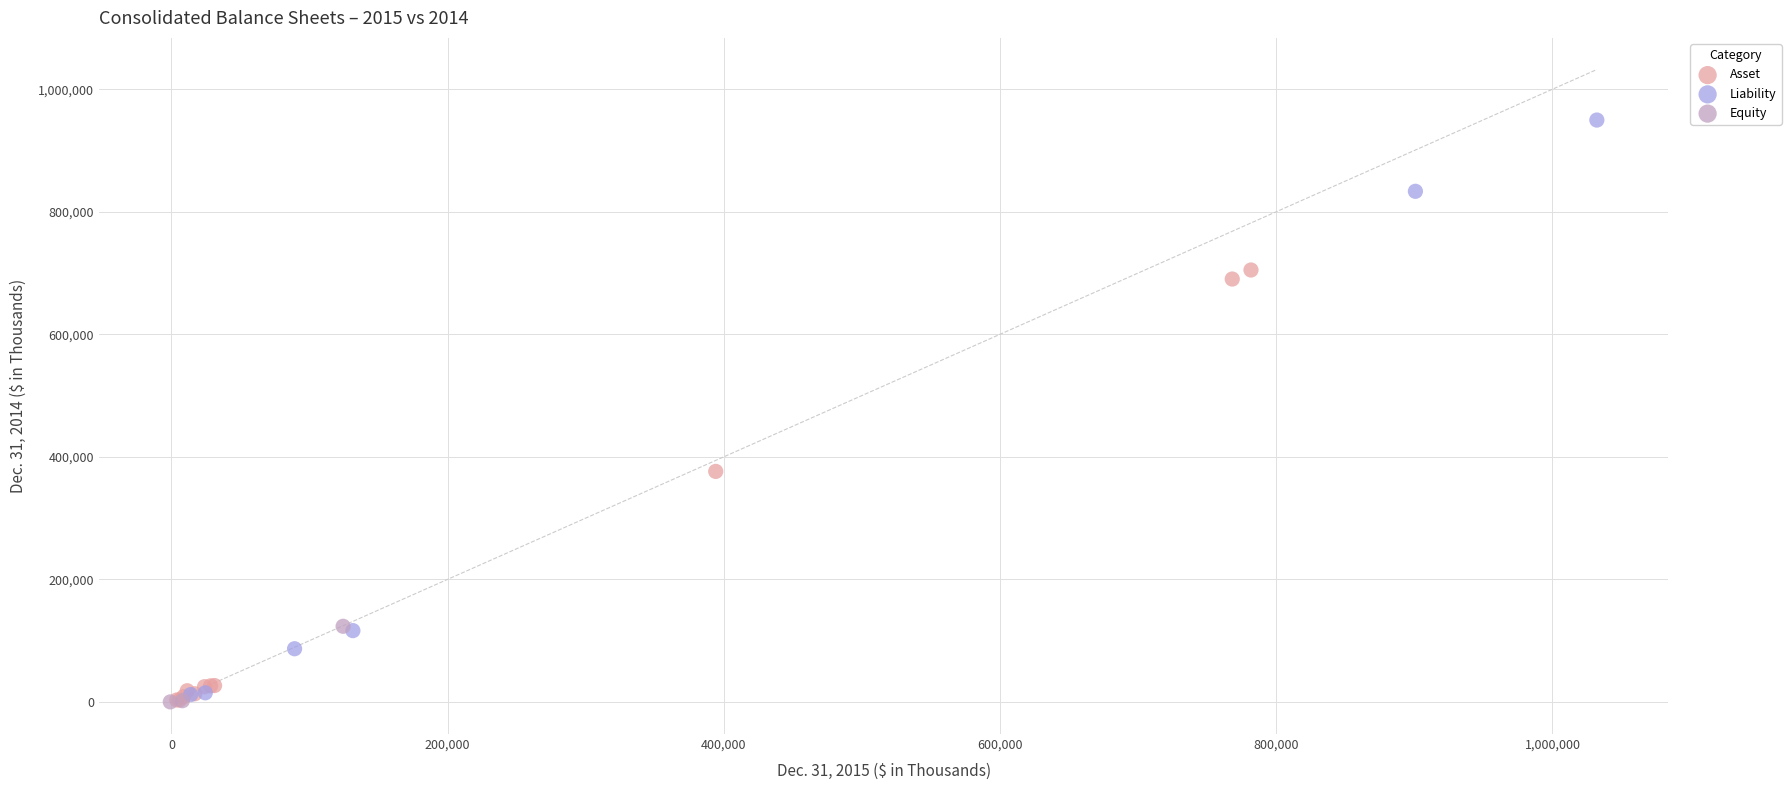

Which series reaches the maximum Y coordinate?

Liability